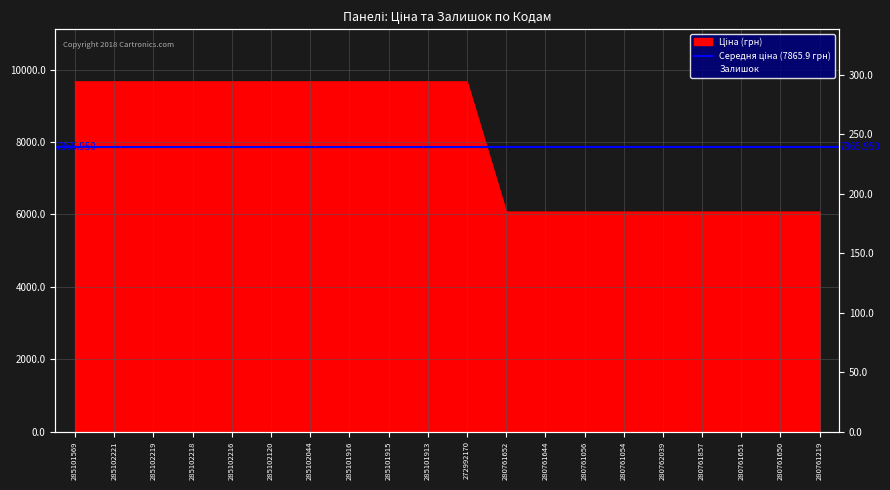

Does the chart display data point markers on the line(s)?

No